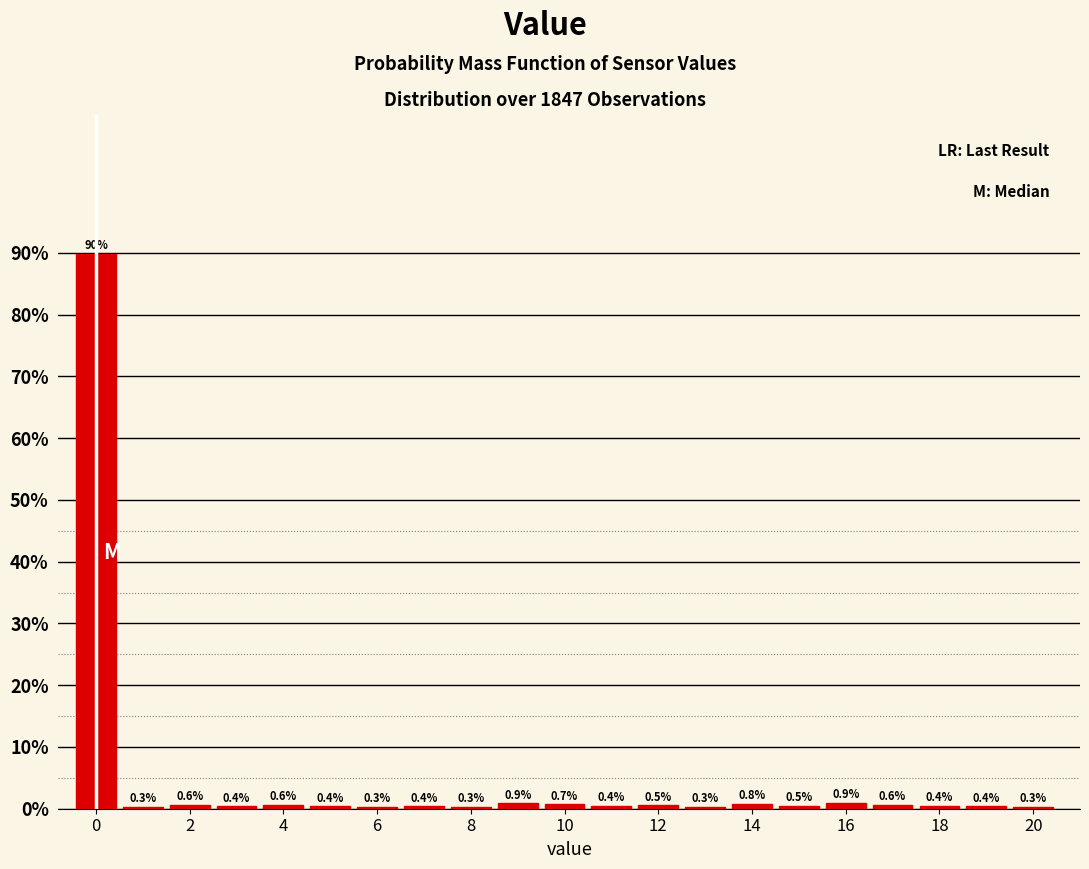

Reading left to right, list every bar in this chart as the range it spans on the x-axis followed by its height. The bar edges are not printed on the chart, so give them approximately, as read against the axis.

-0.5 to 0.5: 89.9
0.5 to 1.5: 0.3
1.5 to 2.5: 0.6
2.5 to 3.5: 0.4
3.5 to 4.5: 0.6
4.5 to 5.5: 0.4
5.5 to 6.5: 0.3
6.5 to 7.5: 0.4
7.5 to 8.5: 0.3
8.5 to 9.5: 0.9
9.5 to 10.5: 0.7
10.5 to 11.5: 0.4
11.5 to 12.5: 0.5
12.5 to 13.5: 0.3
13.5 to 14.5: 0.8
14.5 to 15.5: 0.5
15.5 to 16.5: 0.9
16.5 to 17.5: 0.6
17.5 to 18.5: 0.4
18.5 to 19.5: 0.4
19.5 to 20.5: 0.3